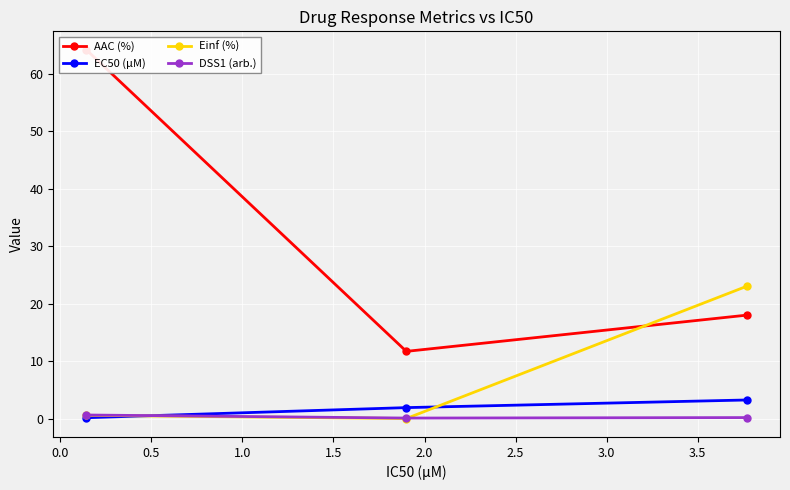

How many values in the AAC (%) series are below 18?

1